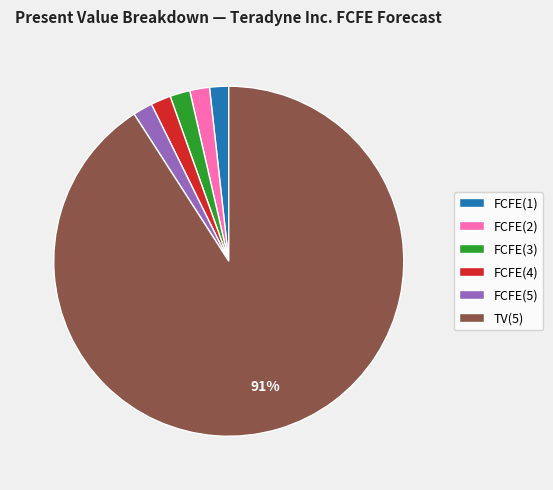

Is it true that FCFE(1) is 2% of the pie?

True